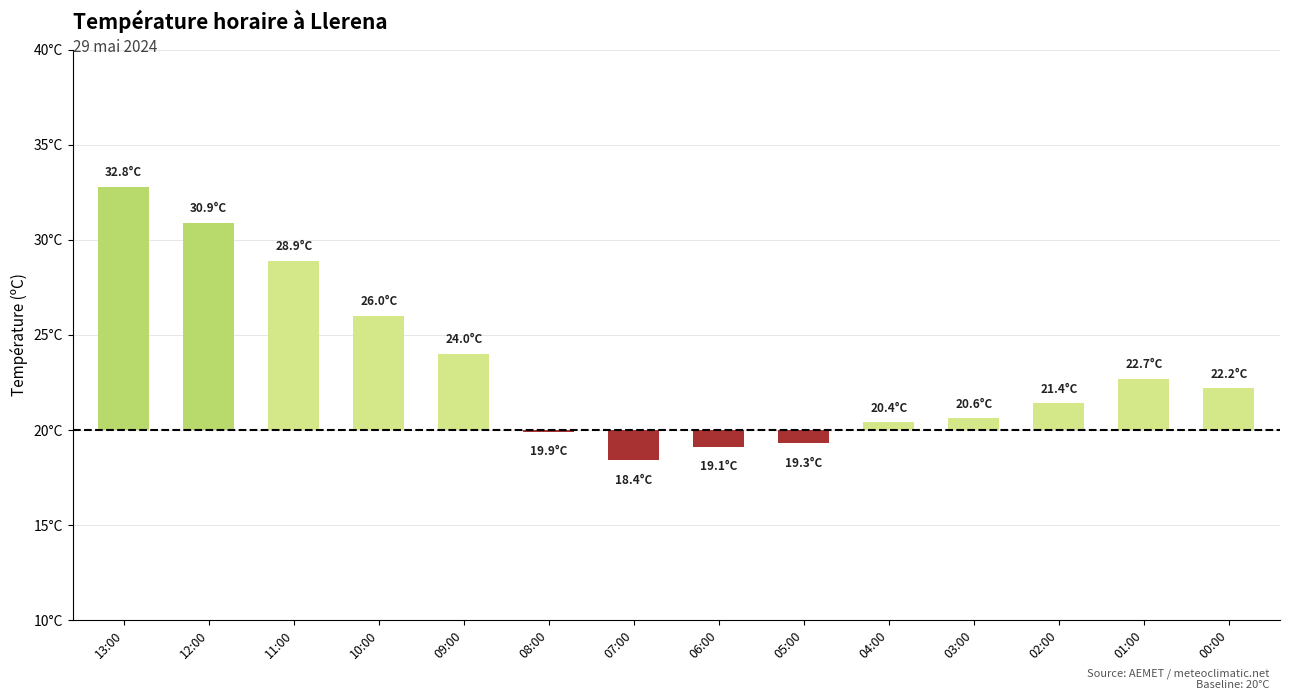

Which category has the highest value across all series?

13:00